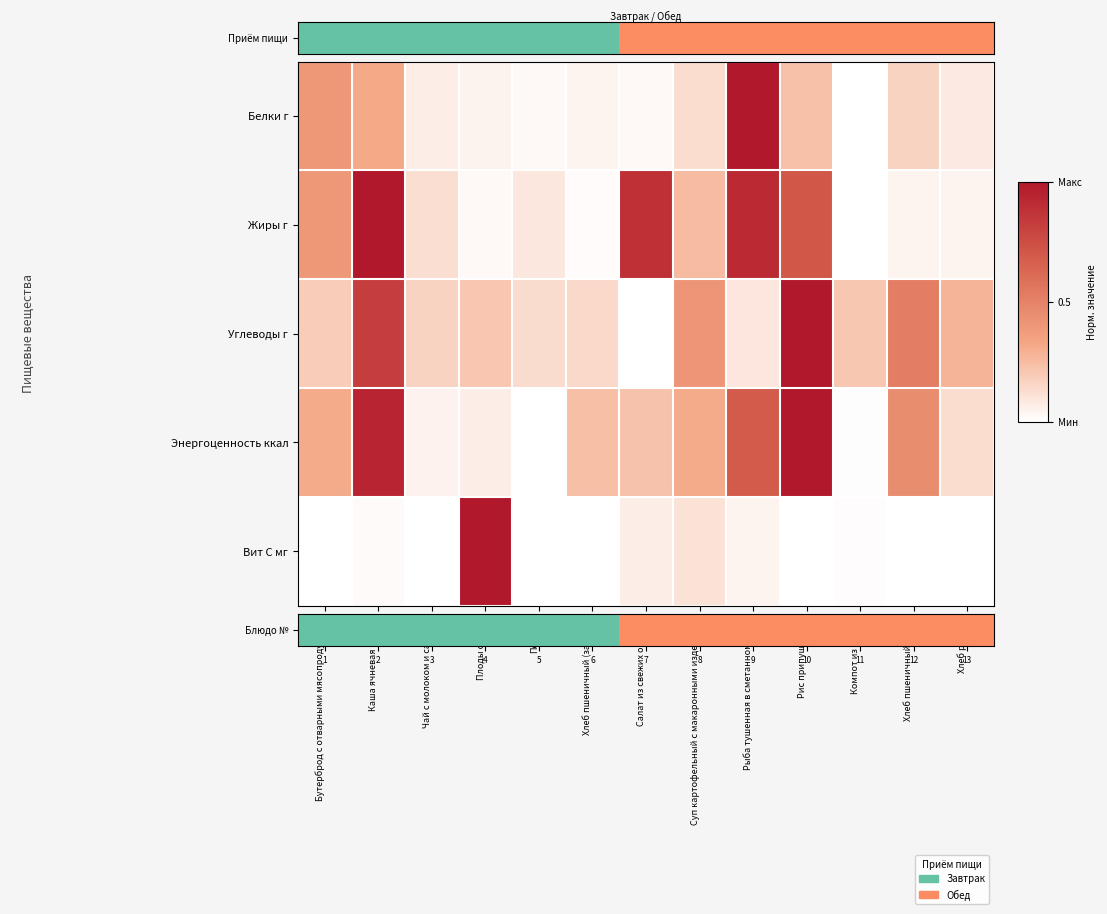

How many categories are shown in the chart?

13